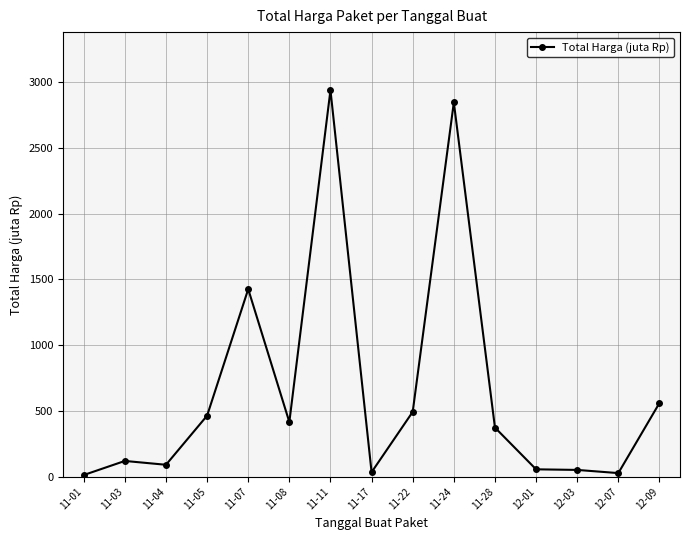

What is the smallest value displayed?

12.8